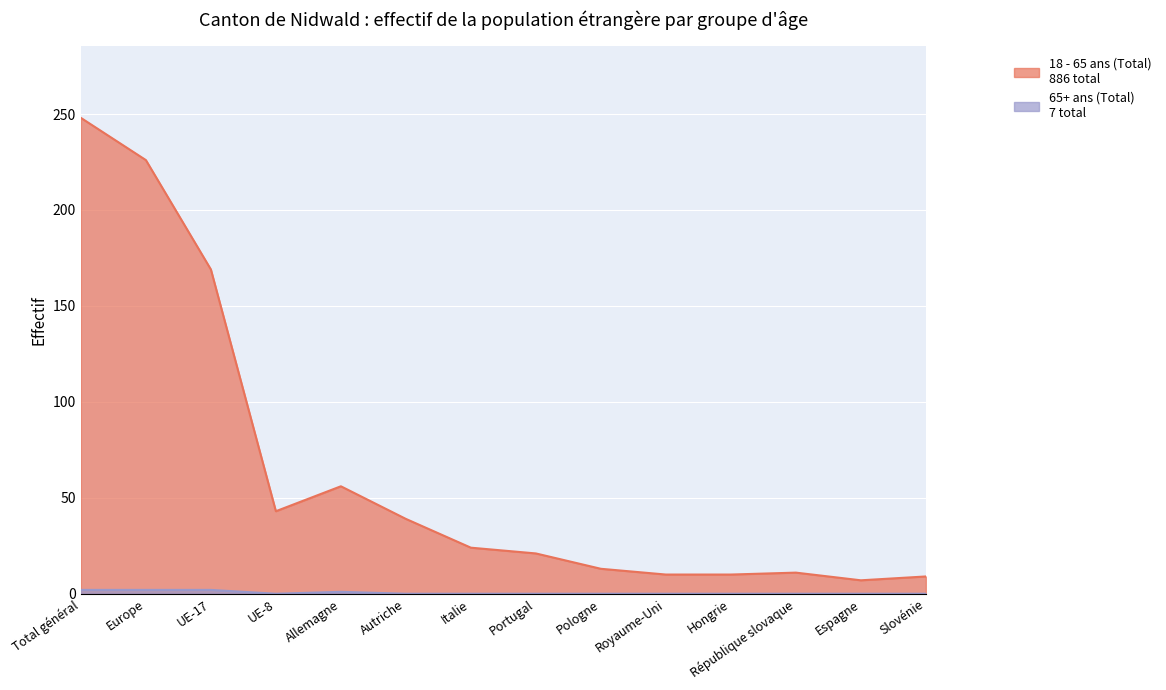

True or false: 18 - 65 ans (Total) and 65+ ans (Total) cross at least once.

False